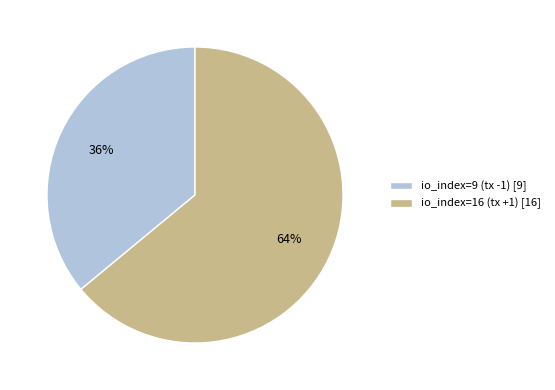

Is the sum of io_index=9 (tx -1) and io_index=16 (tx +1) greater than half?

Yes